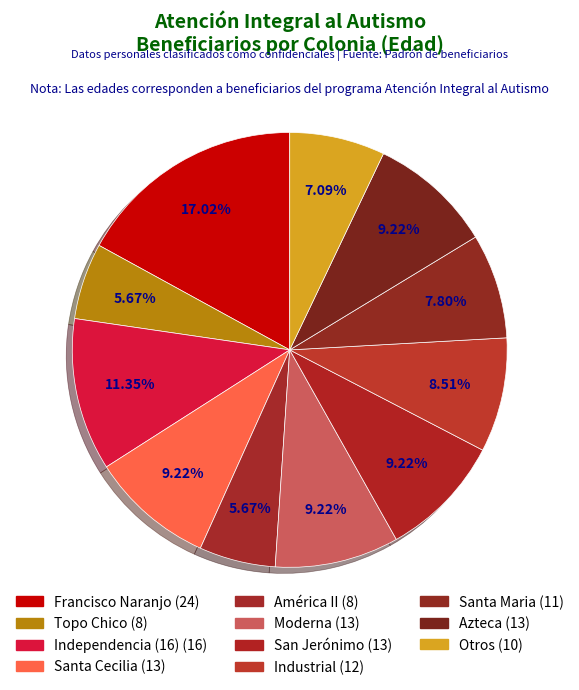

How many slices are in this pie chart?

11